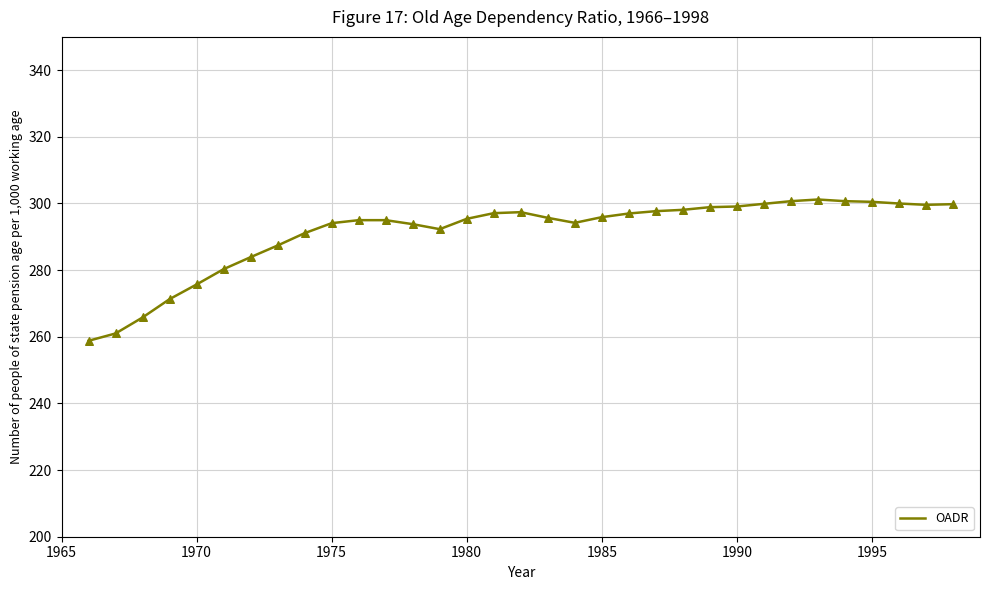

What is the minimum value shown in the chart?

258.8